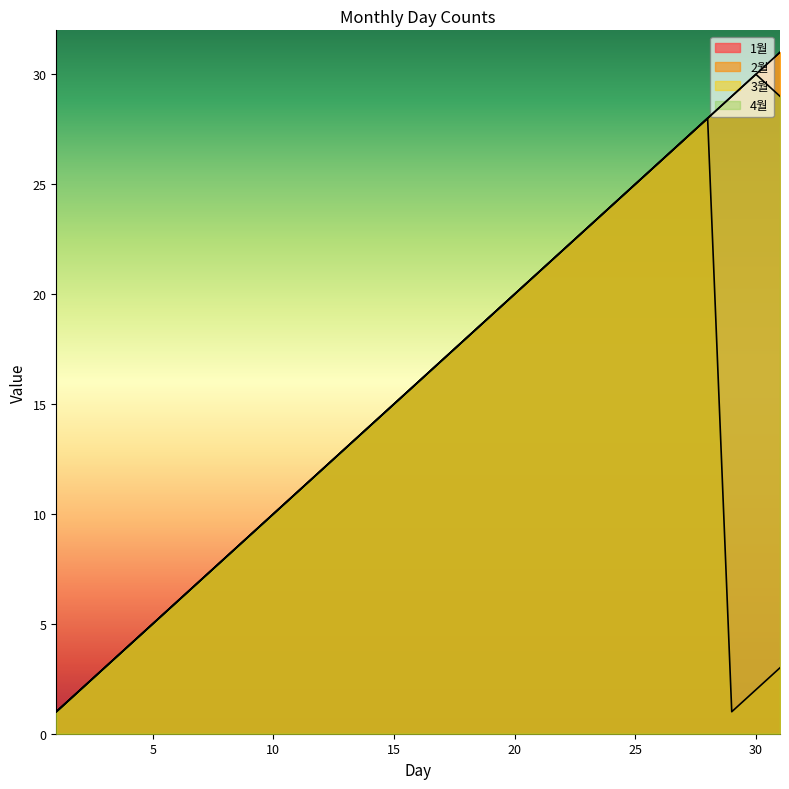

True or false: 4월 and 3월 cross at least once.

False